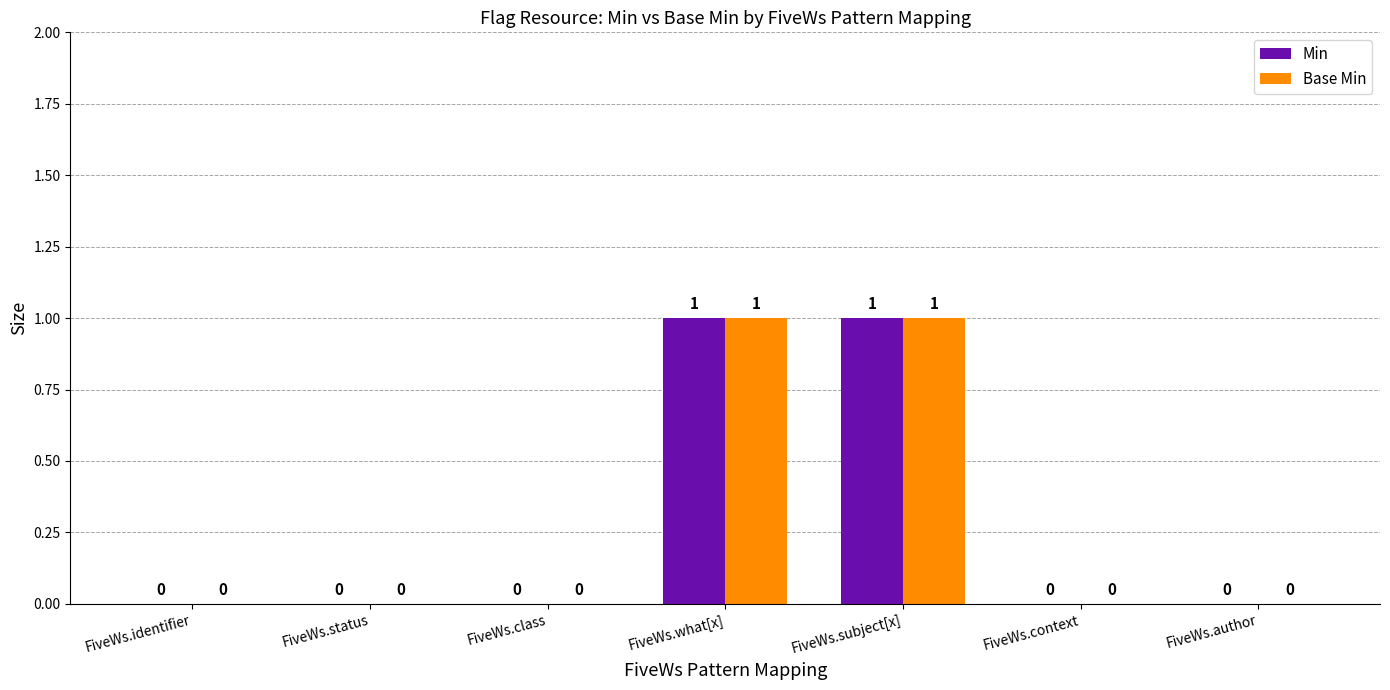

Does the chart contain stacked bars?

No